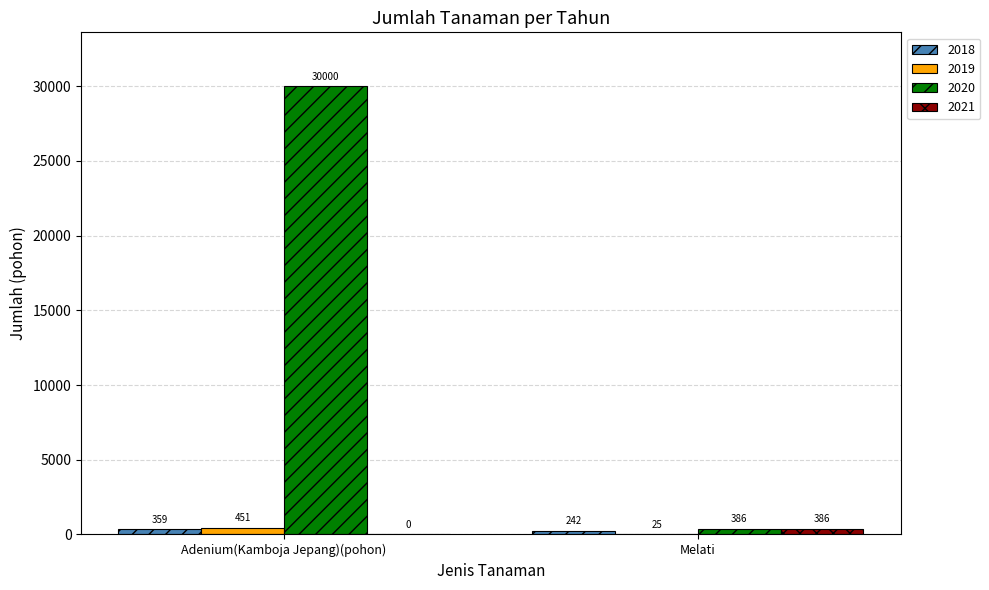

Between Adenium(Kamboja Jepang)(pohon) and Melati, which series saw the biggest shift?

2020